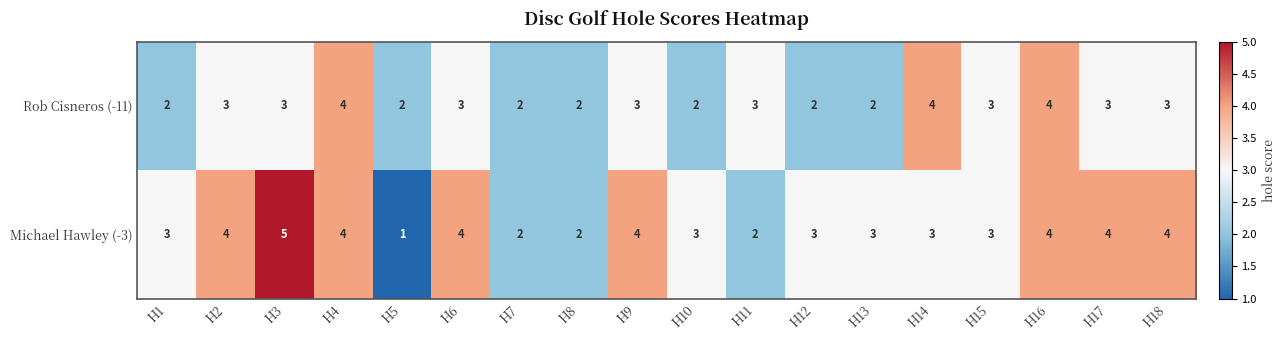

The Rob Cisneros (-11) series shows 1 at H13. True or false?

False